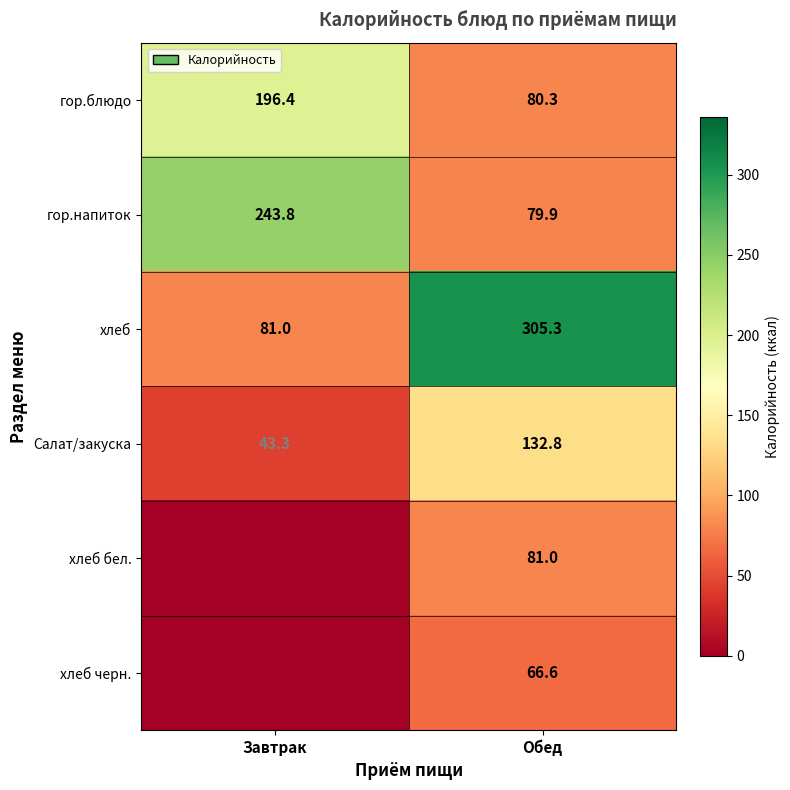

What is the total value across all series at Завтрак?

564.4